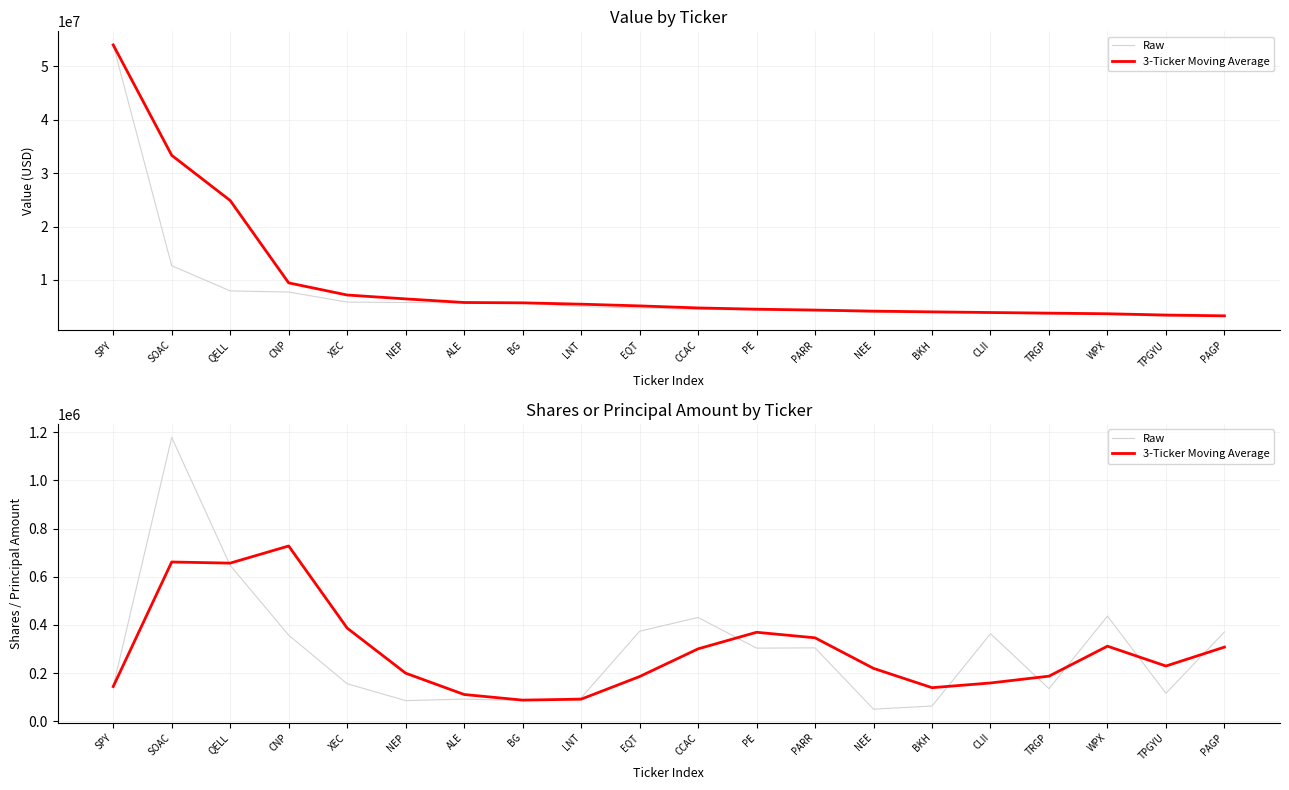

Reading right to left, transcribe all the data shown in this chart.

Raw: 371209.0	116712.0	436868.0	135612.0	363800.0	63683.0	50800.0	305119.0	304004.0	431401.0	374000.0	97600.0	86461.0	92316.0	86177.0	156307.0	357800.0	647364.0	1178383.0	144500.0
3-Ticker Moving Average: 308263.0	229730.7	312093.3	187698.3	159427.7	139867.3	219974.3	346841.3	369801.7	301000.3	186020.3	92125.7	88318.0	111600.0	200094.7	387157.0	727849.0	656749.0	661441.5	144500.0